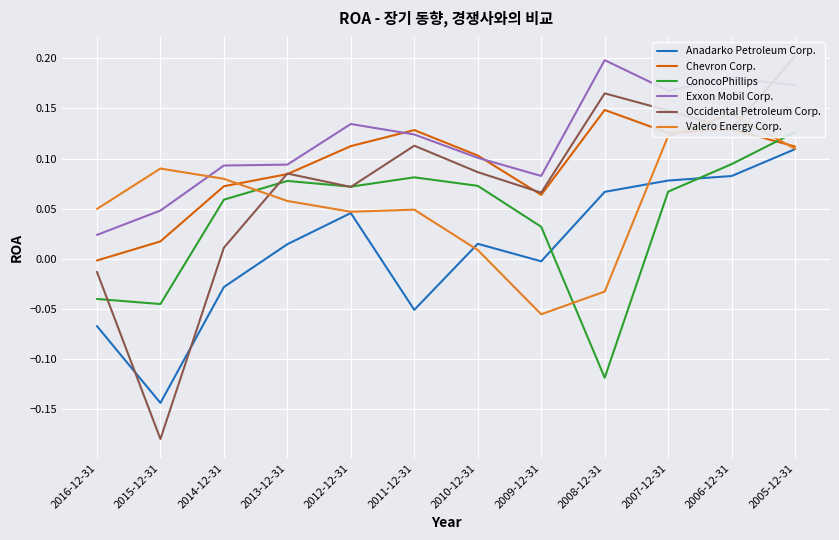

How many values in the Anadarko Petroleum Corp. series are below 0?

5